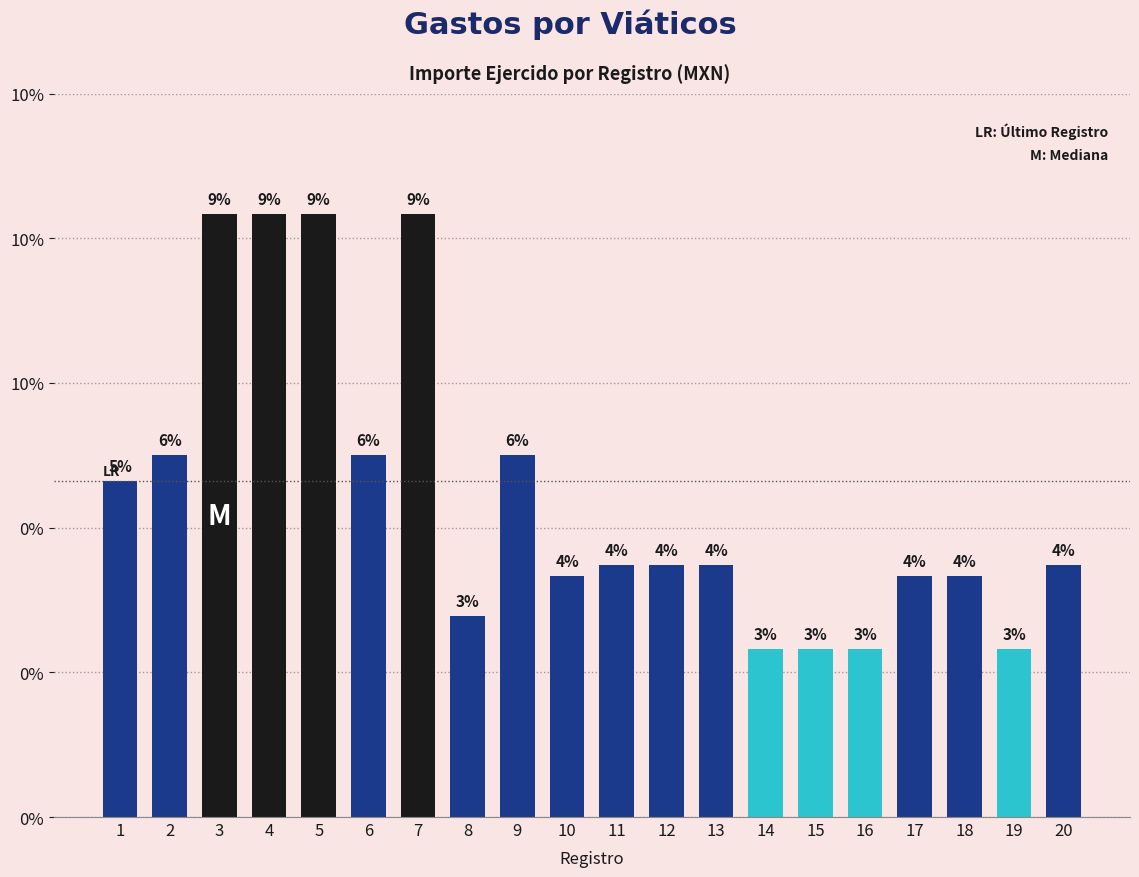

What is the sum of the values at 16 and 11?

4350